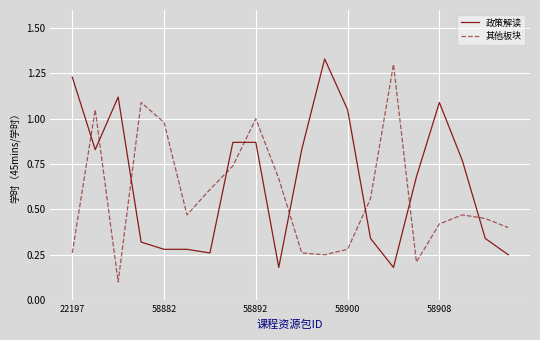

Which series has the widest spread of values?

其他板块